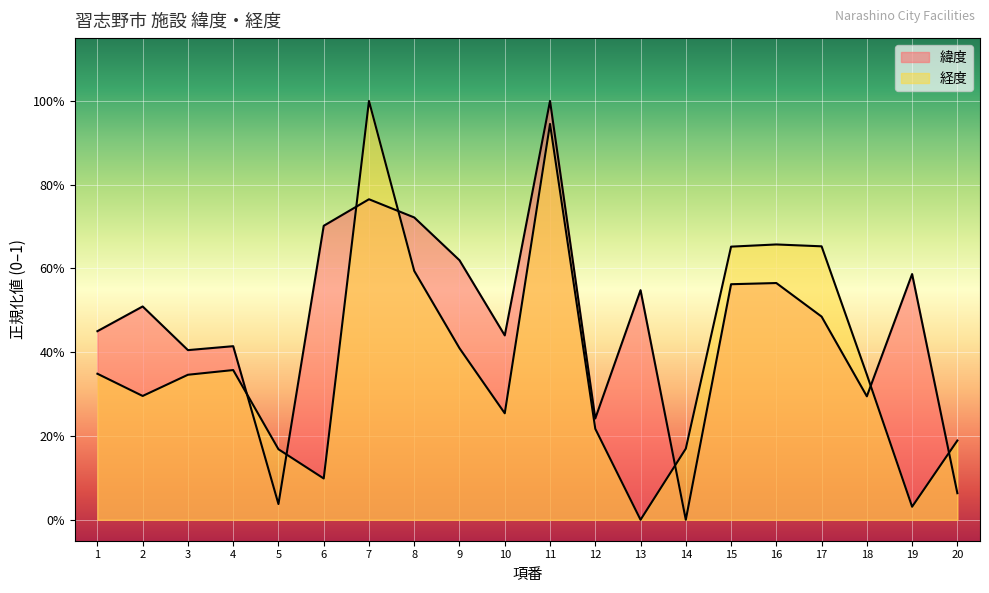

Is the value of 経度 at 2 greater than the value of 緯度 at 10?

No